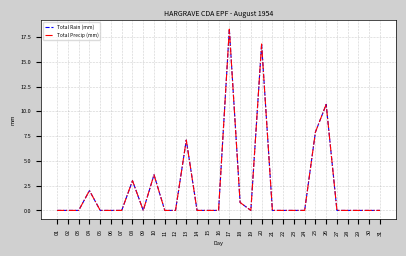

Does the chart display data point markers on the line(s)?

No